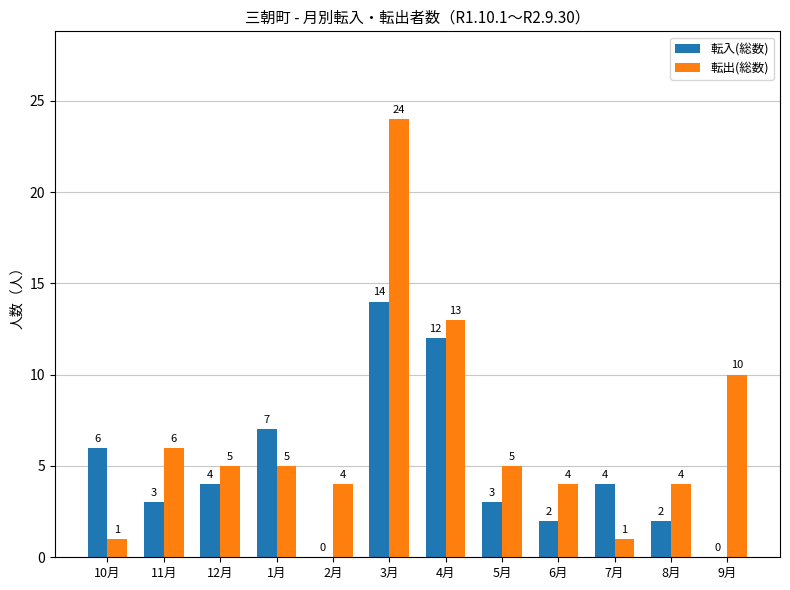

The value of 転入(総数) at 4月 is 12. True or false?

True